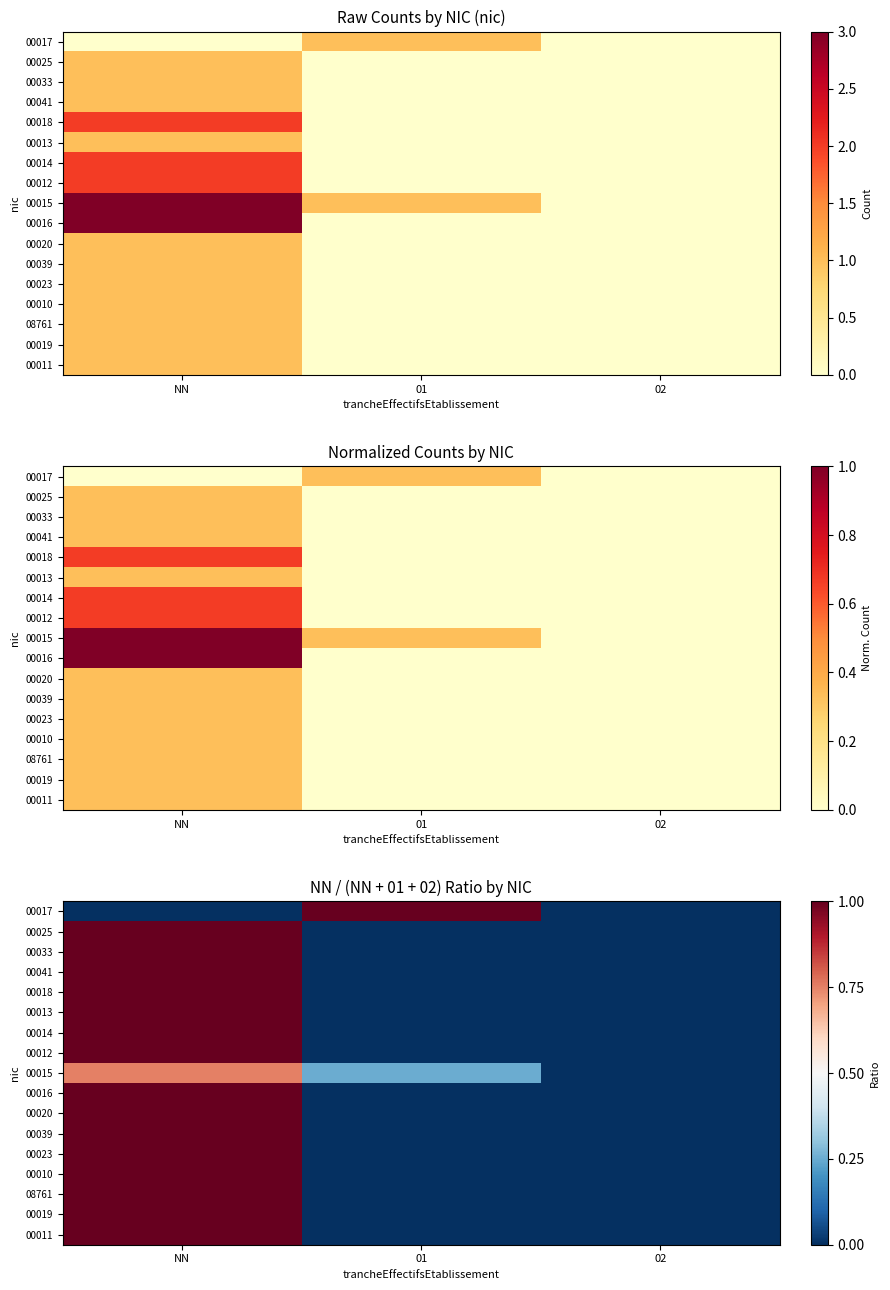

How many values in the 00025 series exceed 0?

1